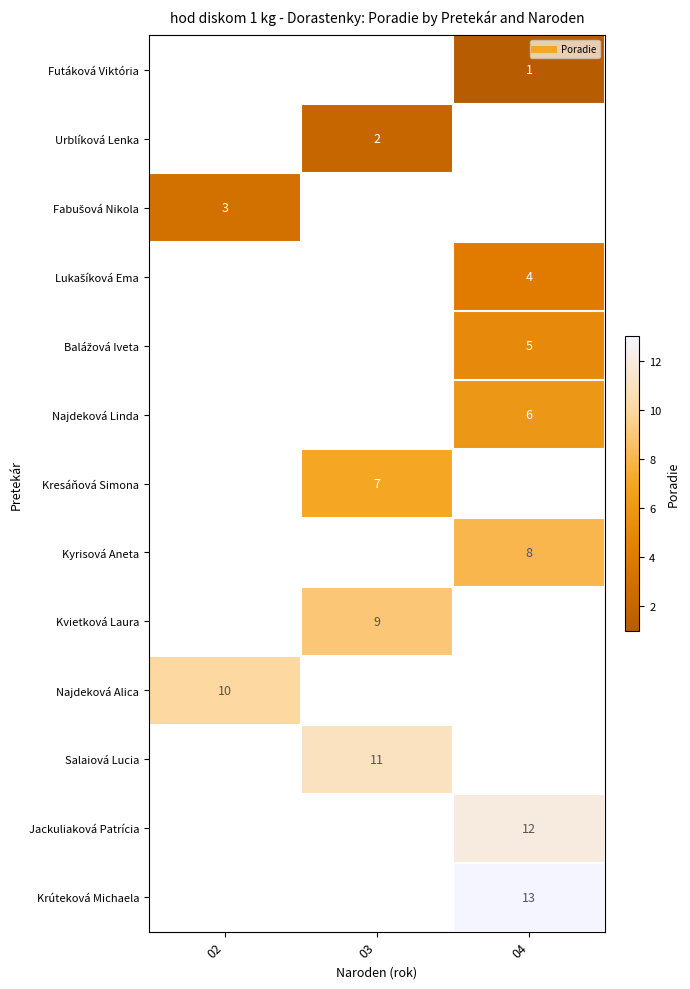

How many data points does each series have?

3